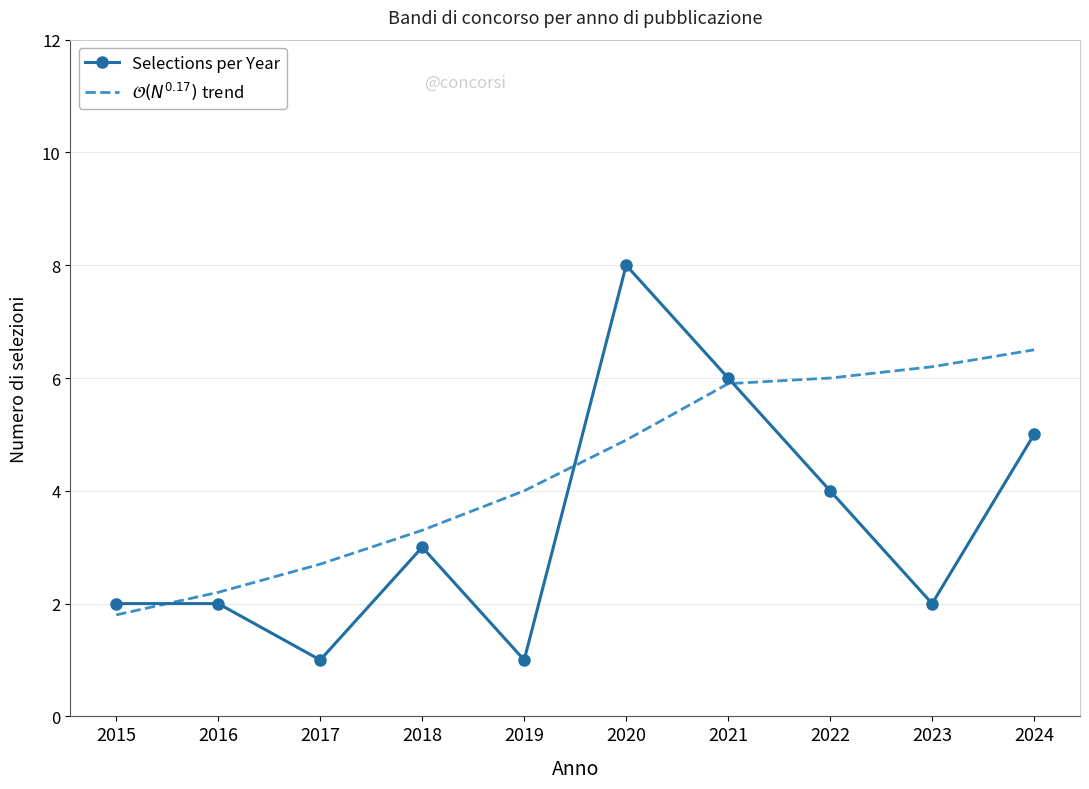

List the series in order of their peak value, highest first.

Selections per Year, $\mathcal{O}(N^{0.17})$ trend